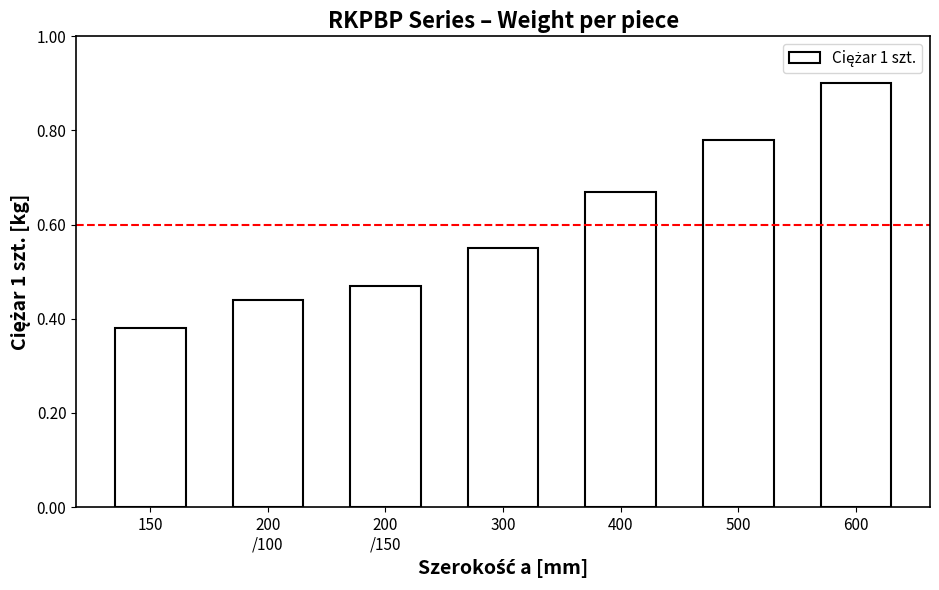

The value at 400 is 1.2. True or false?

False